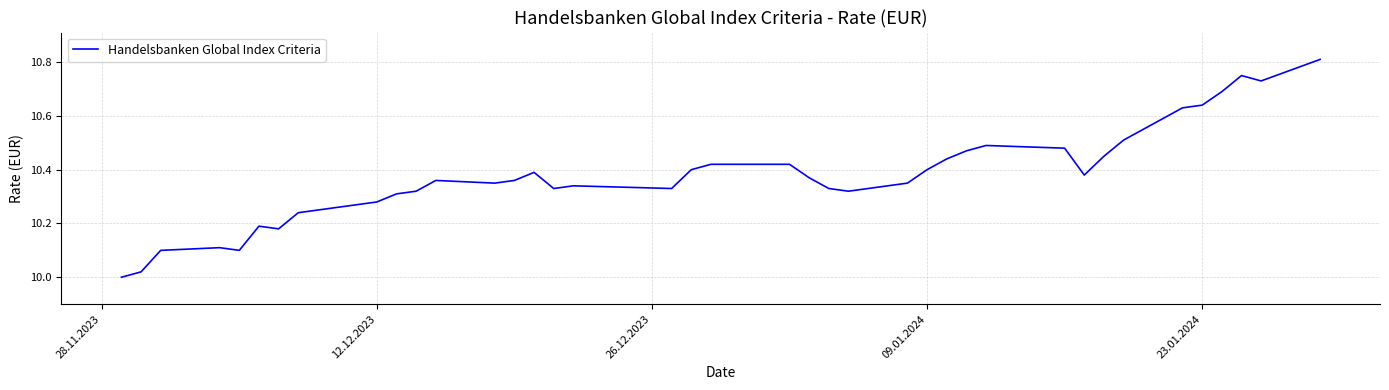

What is the difference between the maximum and minimum values?

0.8